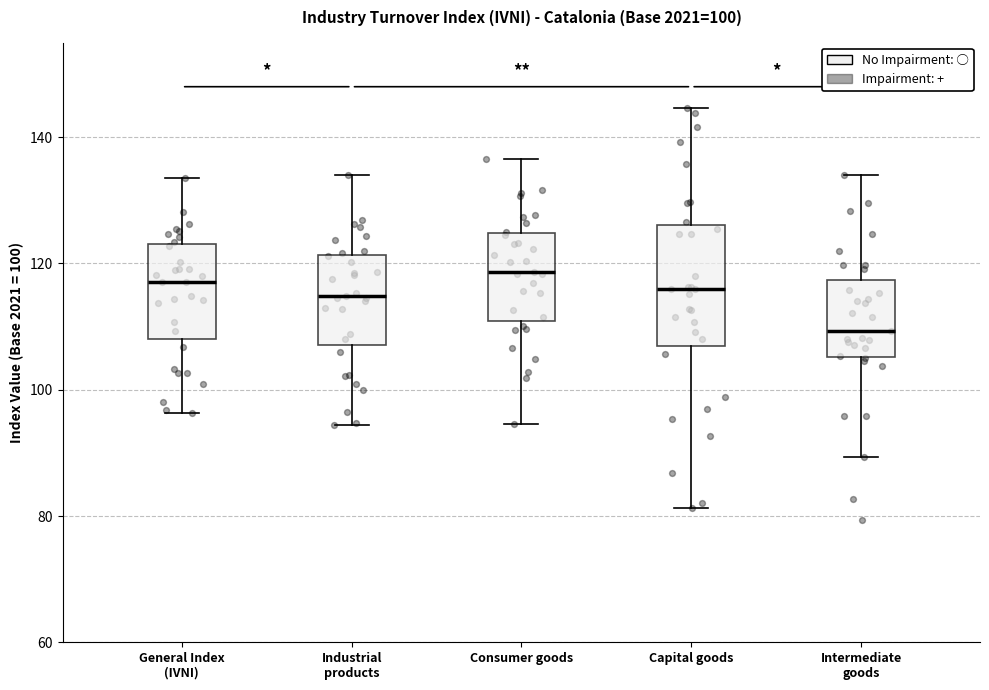

Which box is the tallest, from its lower edge to its upper edge?

Capital goods